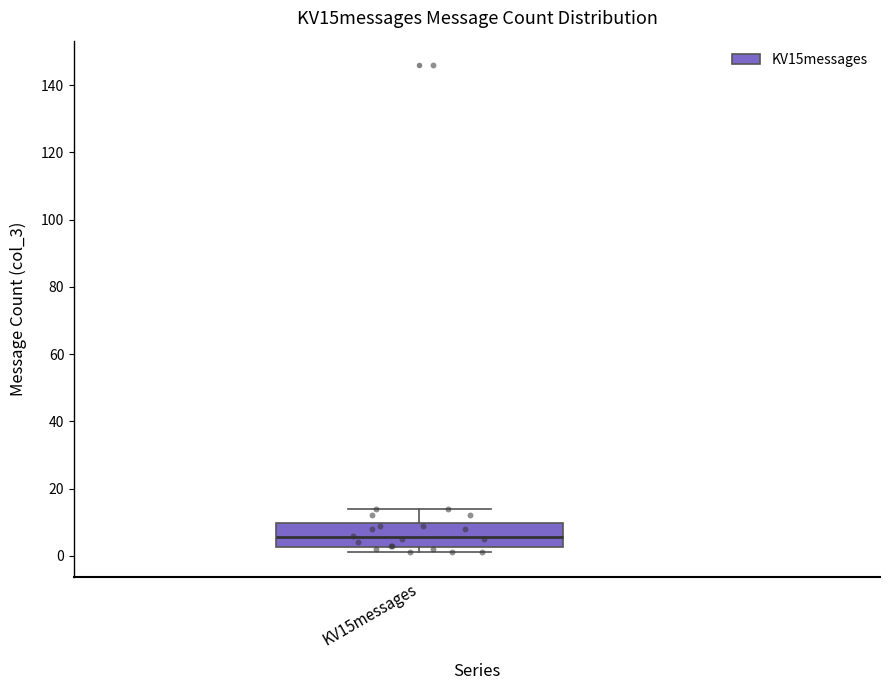

Where is the lower edge of the box for KV15messages on the y-axis? The values are not printed on the chart, so give them approximately, as read against the axis.

2